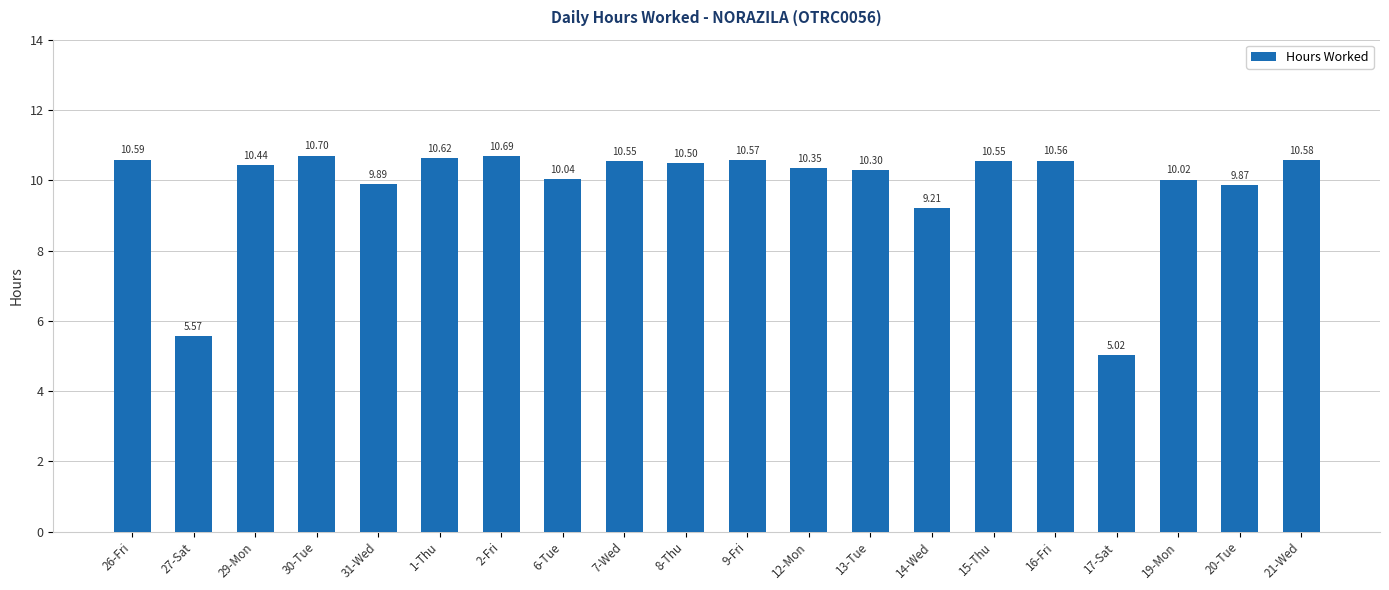

Read the value at 8-Thu.

10.5